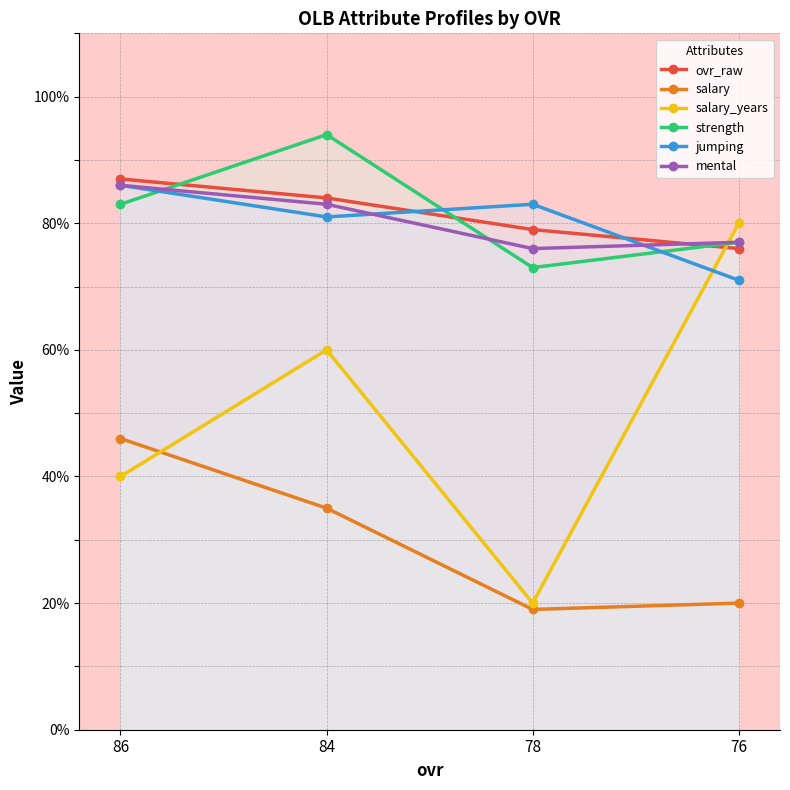

What is the difference between the mental values at 84 and 78?

7